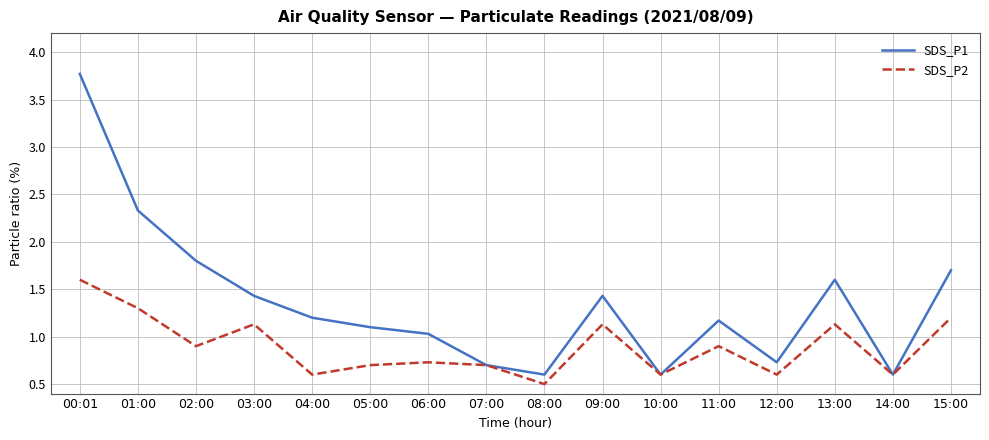

Rank the series at 09:00 from lowest to highest value.

SDS_P2, SDS_P1